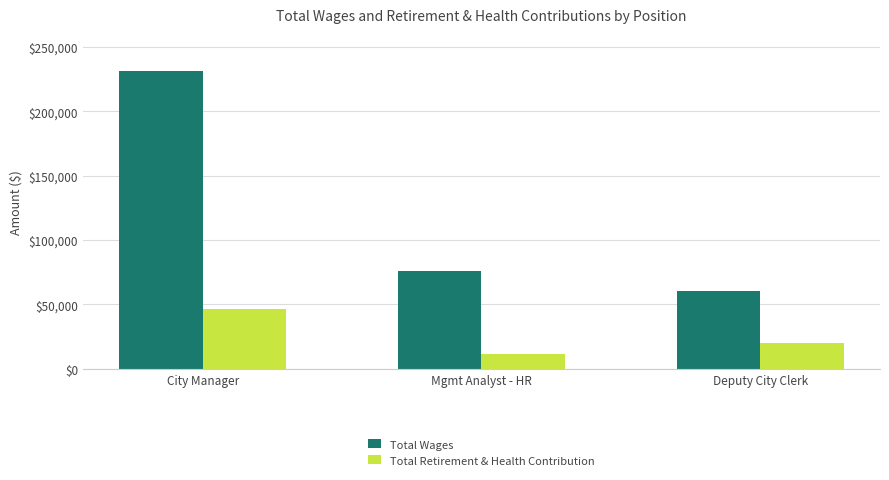

Reading left to right, list all the values displayed in this chart.

Total Wages: City Manager=231320	Mgmt Analyst - HR=76246	Deputy City Clerk=60715
Total Retirement & Health Contribution: City Manager=46729	Mgmt Analyst - HR=11686	Deputy City Clerk=19686